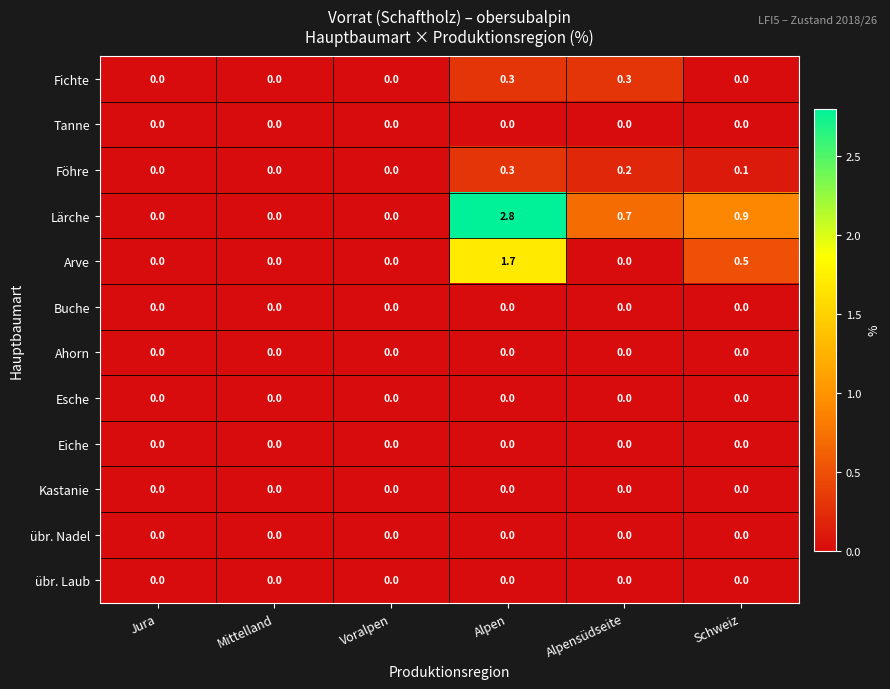

What is the difference between the Fichte values at Voralpen and Alpen?

0.3